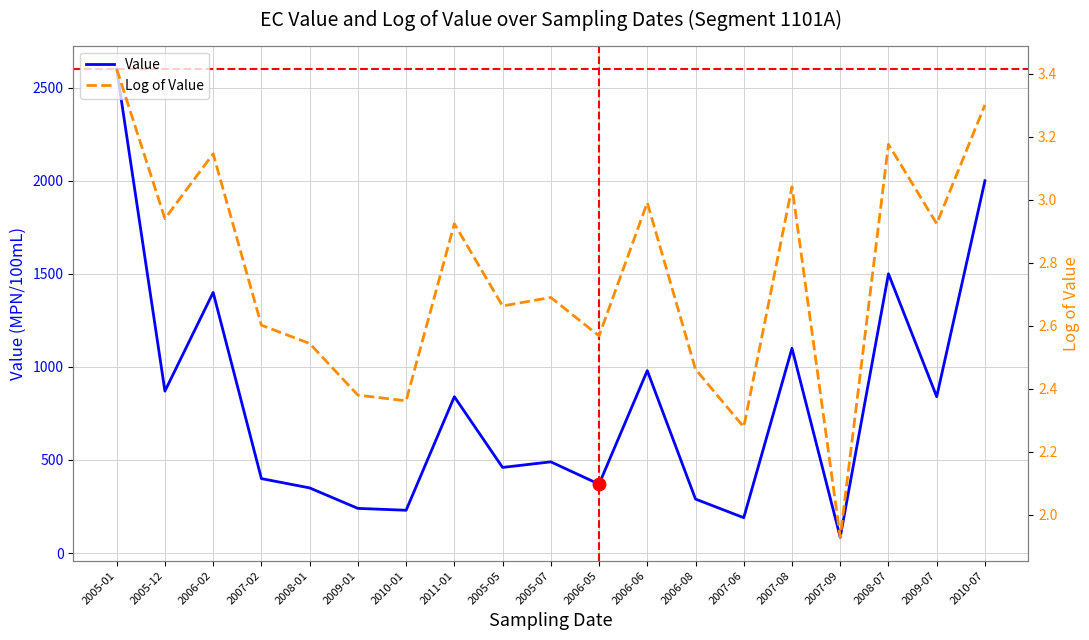

Between 2006-05 and 2006-08, which is larger?

2006-05